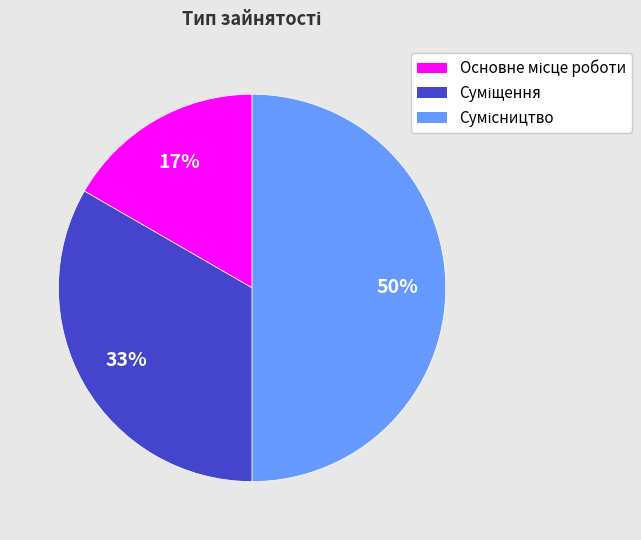

How many slices are in this pie chart?

3